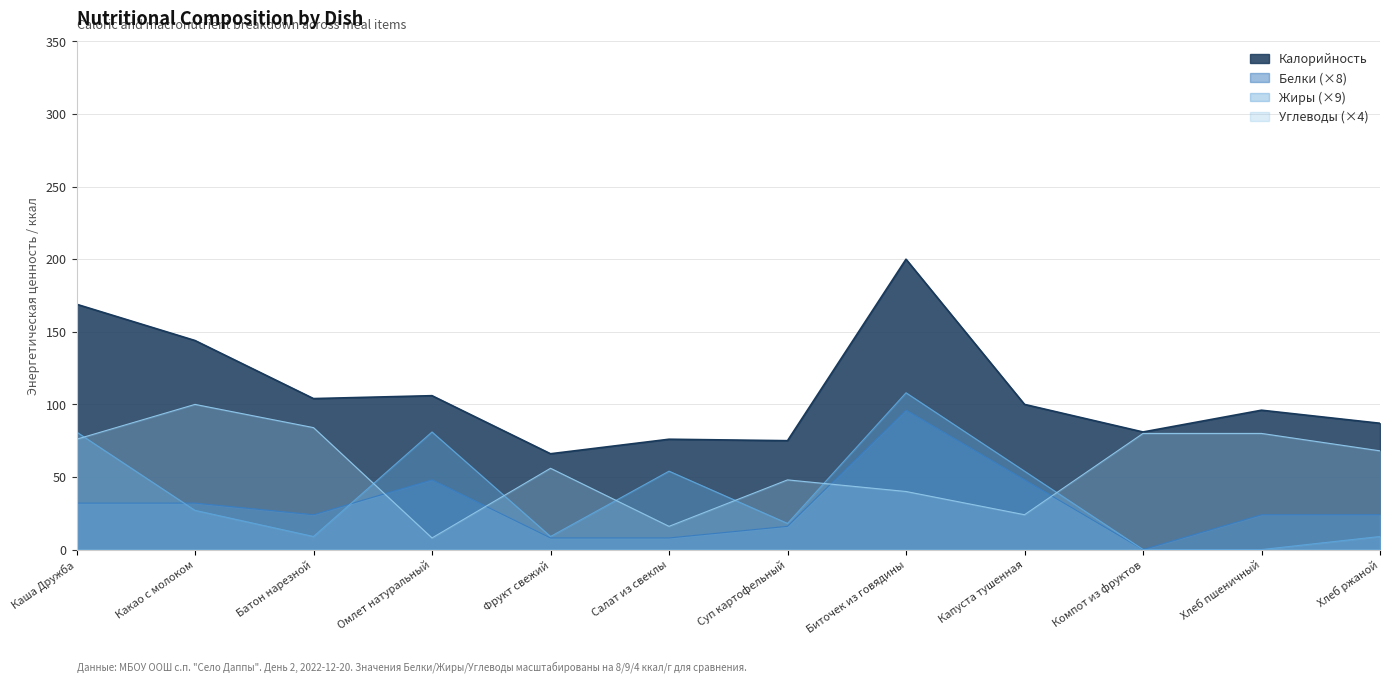

Which series has the widest spread of values?

Калорийность